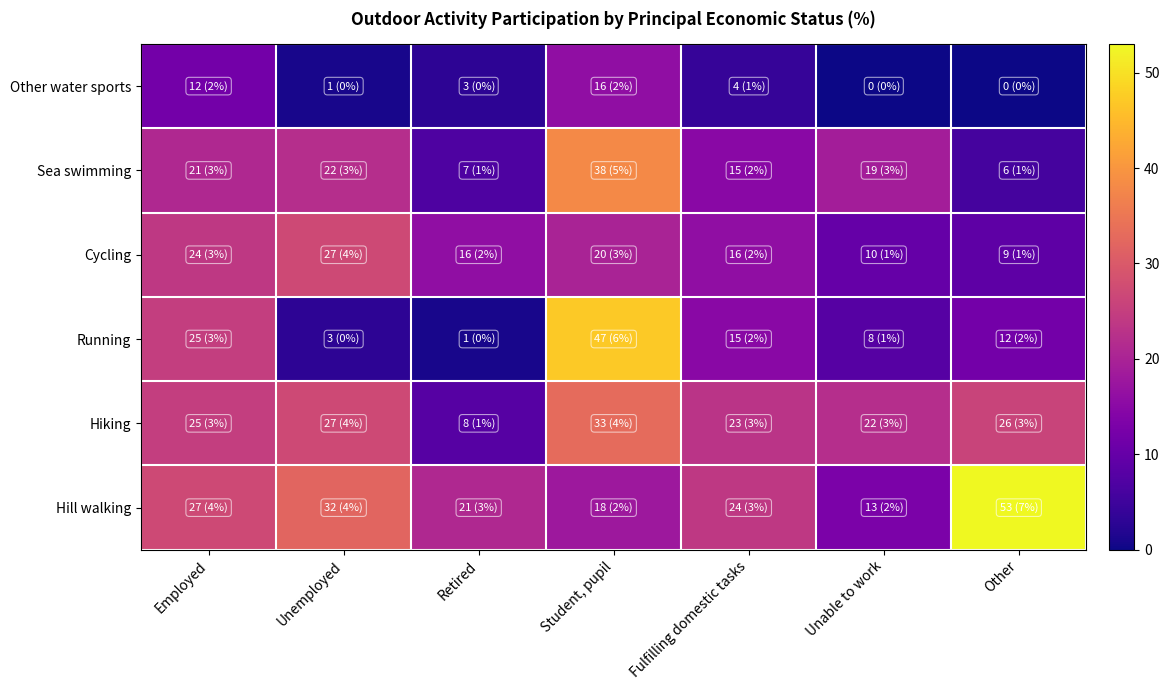

Reading left to right, extract all data points from this chart.

Hill walking: Employed=27	Unemployed=32	Retired=21	Student, pupil=18	Fulfilling domestic tasks=24	Unable to work=13	Other=53
Hiking: Employed=25	Unemployed=27	Retired=8	Student, pupil=33	Fulfilling domestic tasks=23	Unable to work=22	Other=26
Running: Employed=25	Unemployed=3	Retired=1	Student, pupil=47	Fulfilling domestic tasks=15	Unable to work=8	Other=12
Cycling: Employed=24	Unemployed=27	Retired=16	Student, pupil=20	Fulfilling domestic tasks=16	Unable to work=10	Other=9
Sea swimming: Employed=21	Unemployed=22	Retired=7	Student, pupil=38	Fulfilling domestic tasks=15	Unable to work=19	Other=6
Other water sports: Employed=12	Unemployed=1	Retired=3	Student, pupil=16	Fulfilling domestic tasks=4	Unable to work=0	Other=0